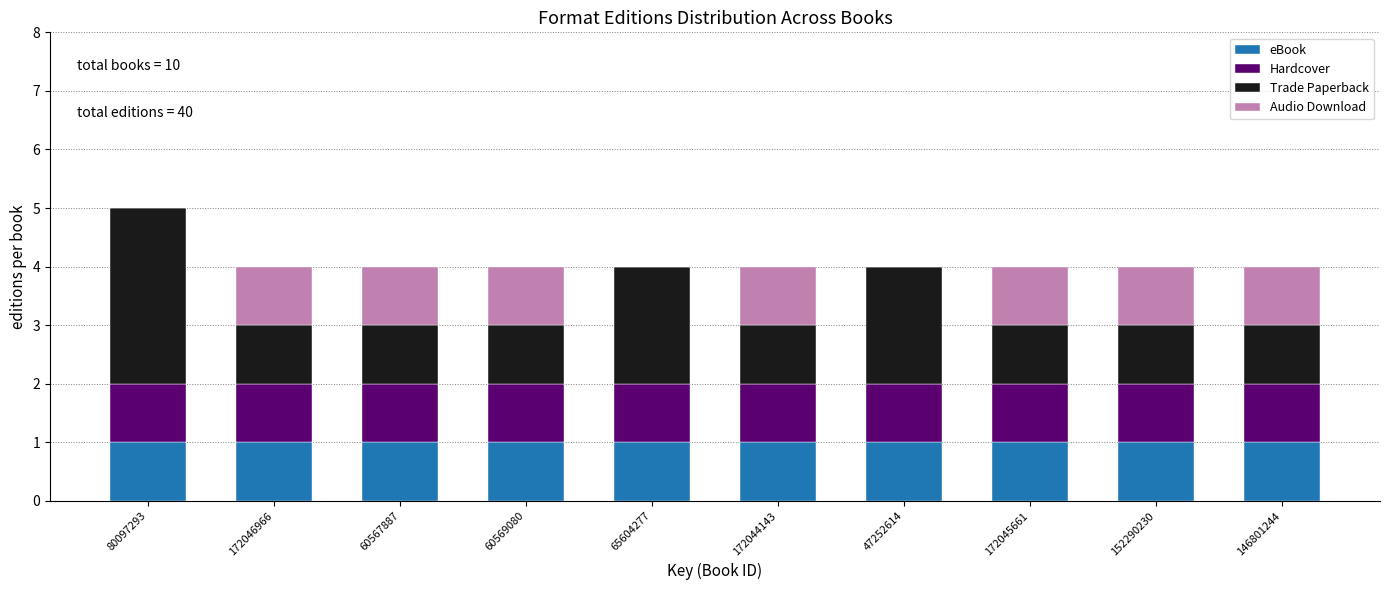

Is it true that eBook equals 1 at 60567887?

True